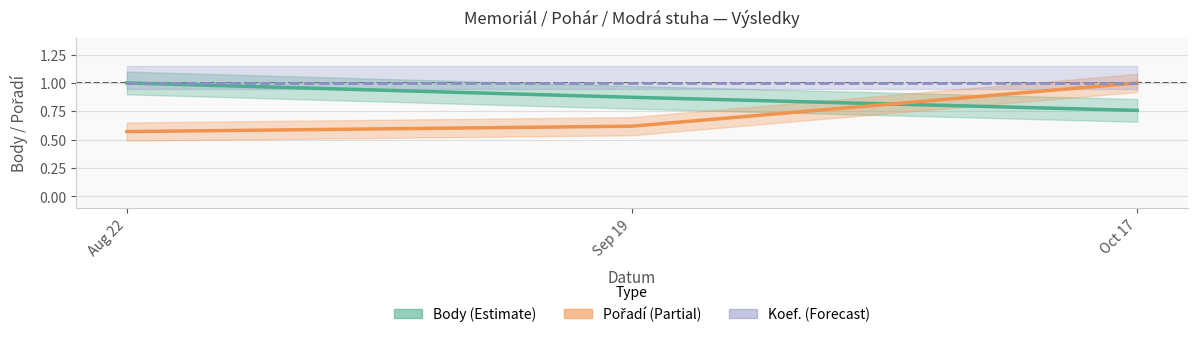

Does the chart have visible grid lines?

Yes